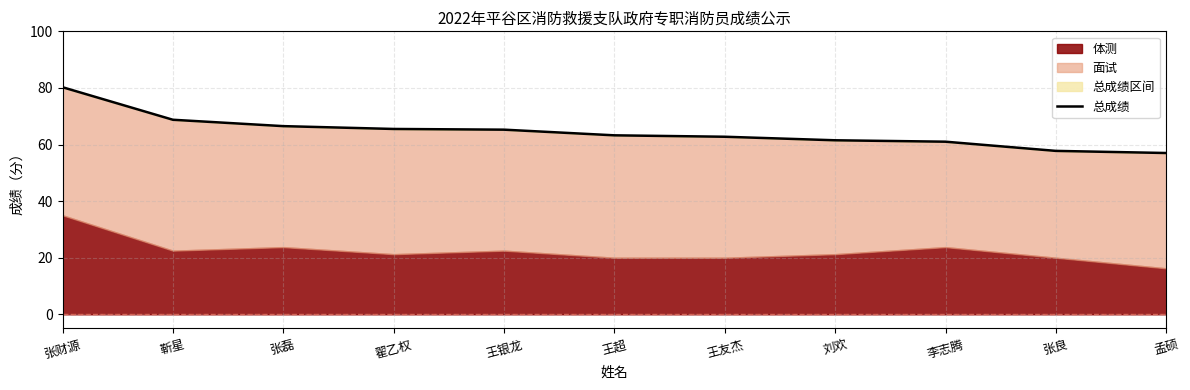

List the labels in order of value, smallest first.

孟硕, 张良, 李志腾, 刘欢, 王友杰, 王超, 王银龙, 翟乙权, 张磊, 靳星, 张财源